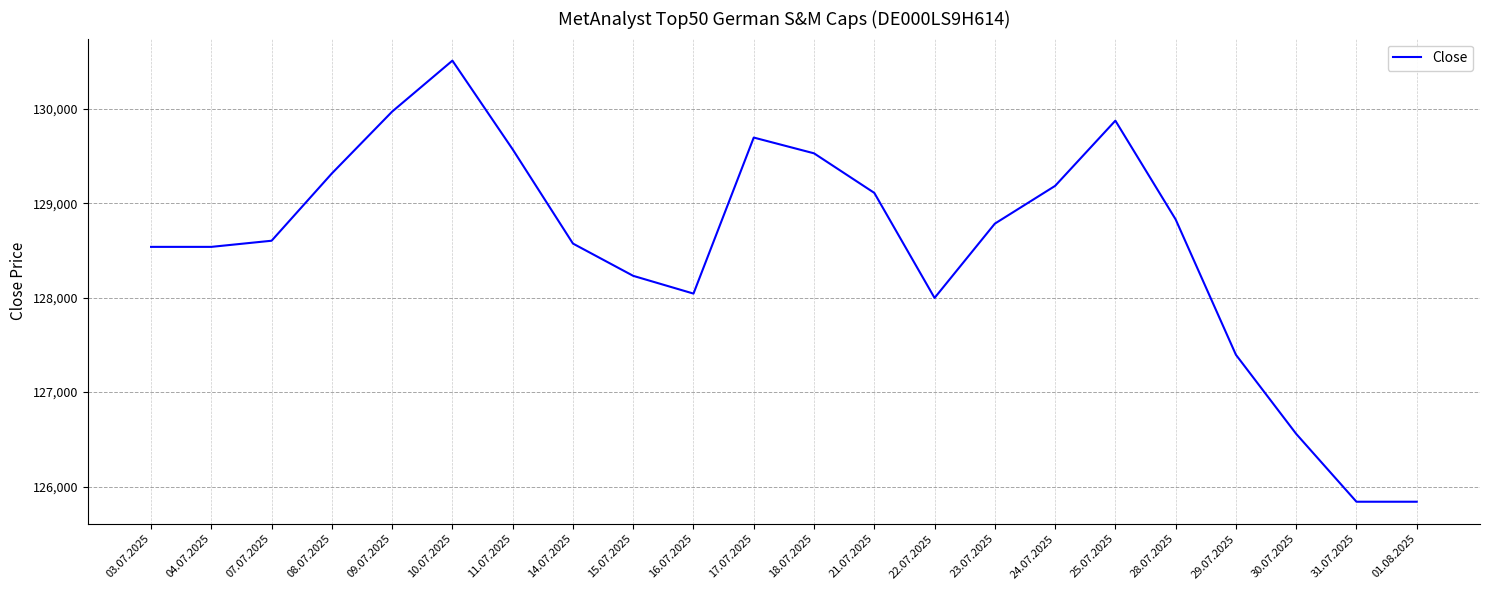

What position from the left is 15.07.2025?

9